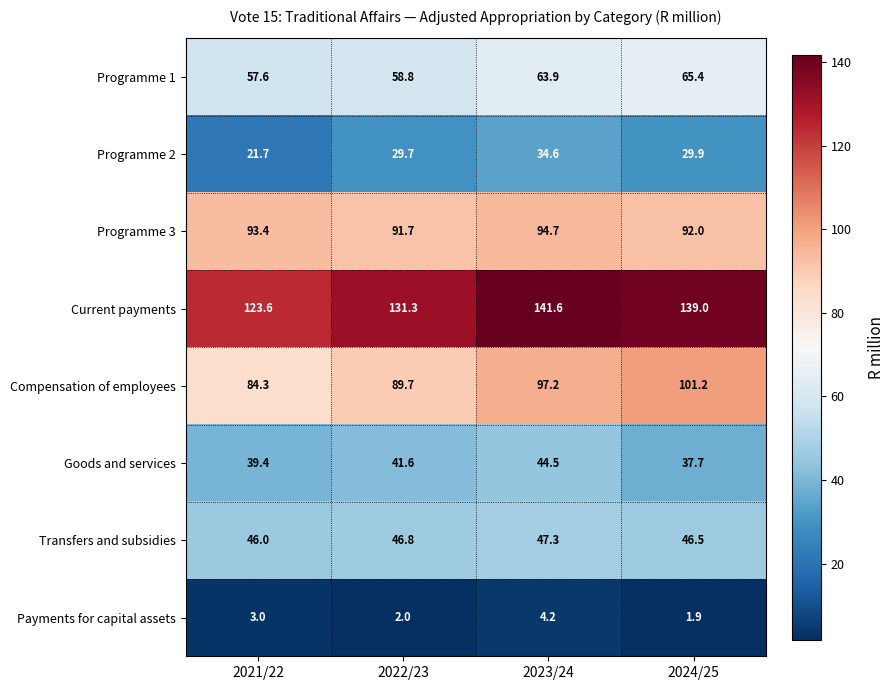

How many series are shown in this chart?

8